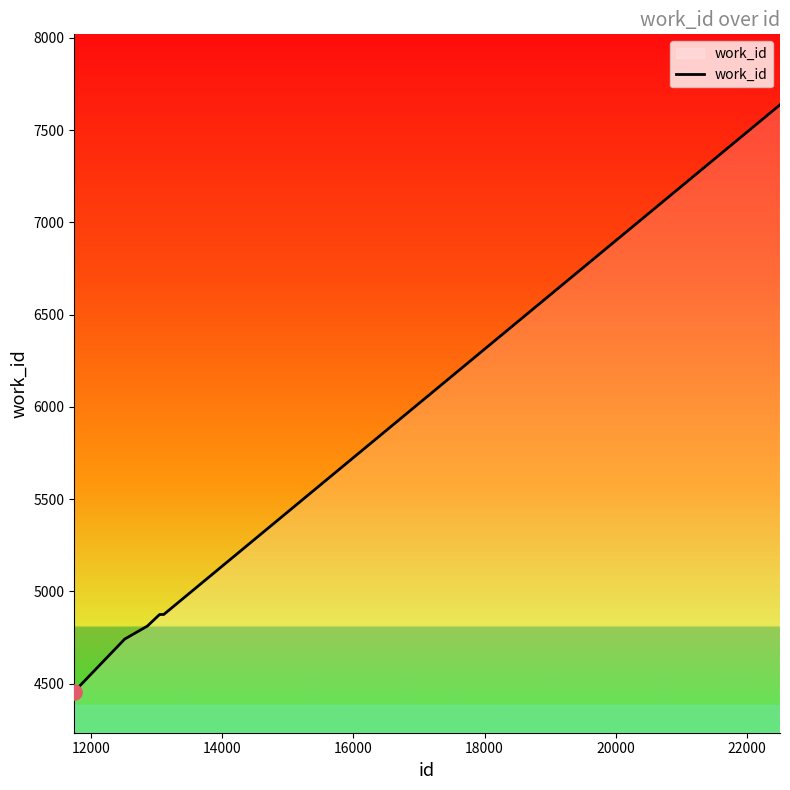

What is the sum of all values?

41148